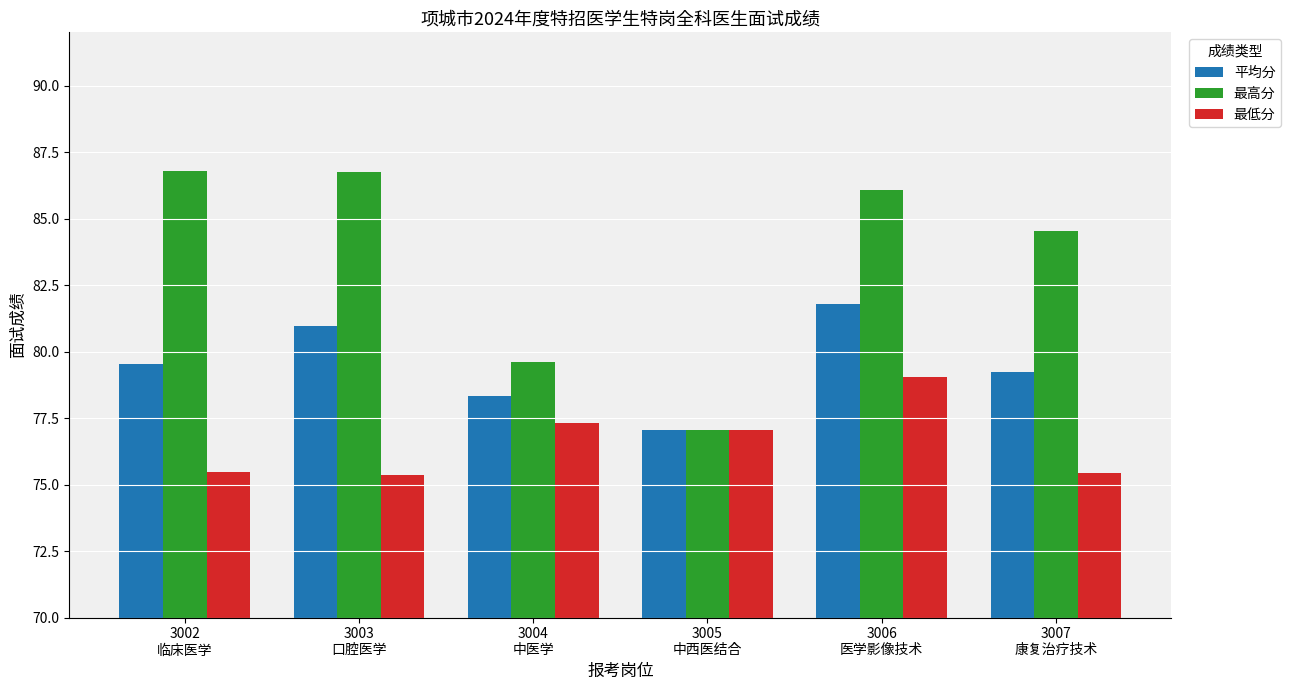

Are the bars grouped side by side (vs. stacked)?

Yes